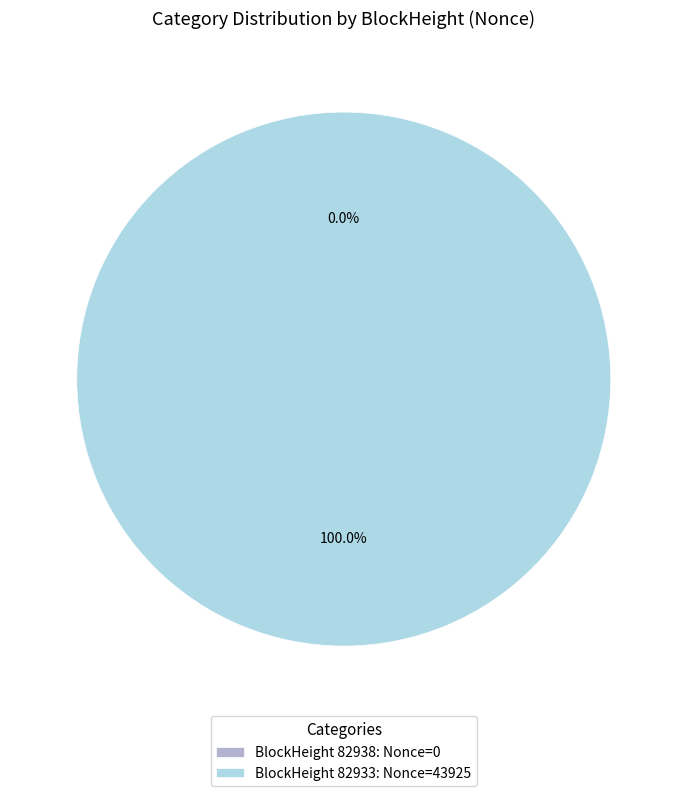

To the nearest percent, what is the difference between the 82933 and 82938 slice percentages?

100%